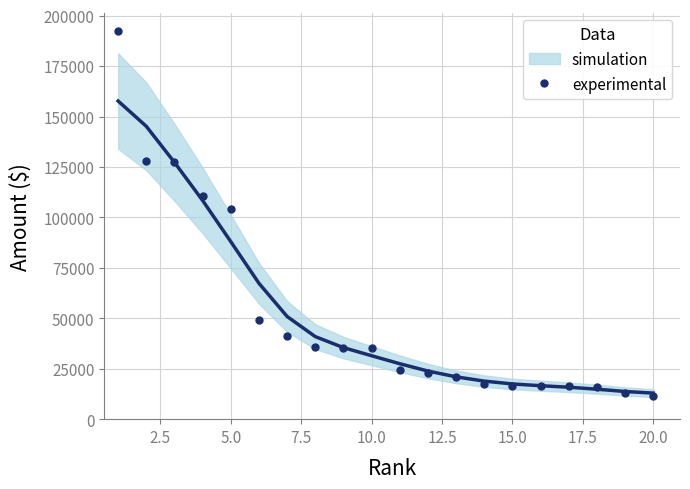

What is the value of the 2nd point from the left?

128000